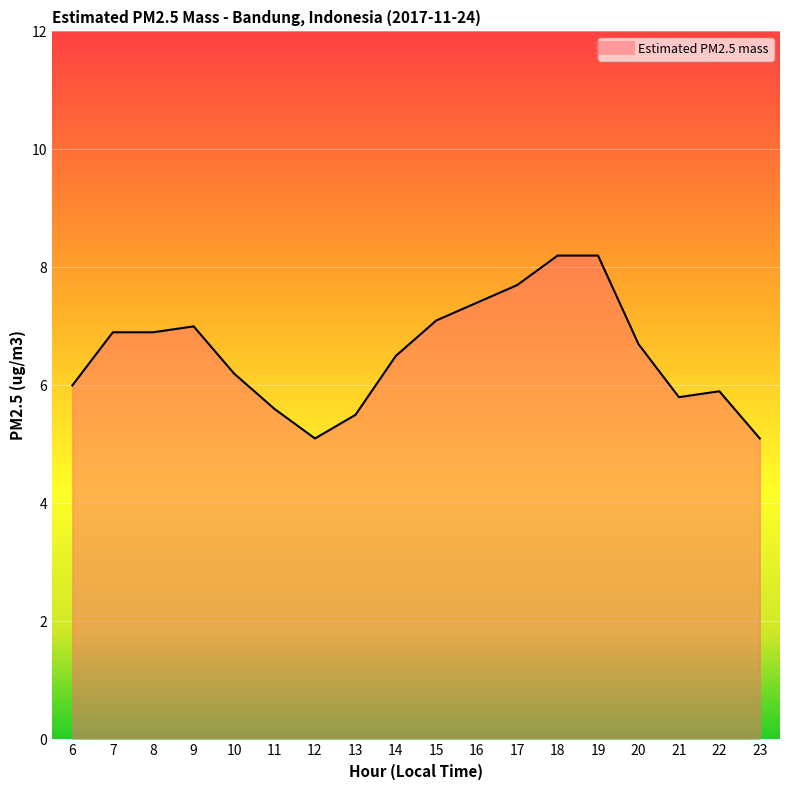

What is the sum of all values?

117.8